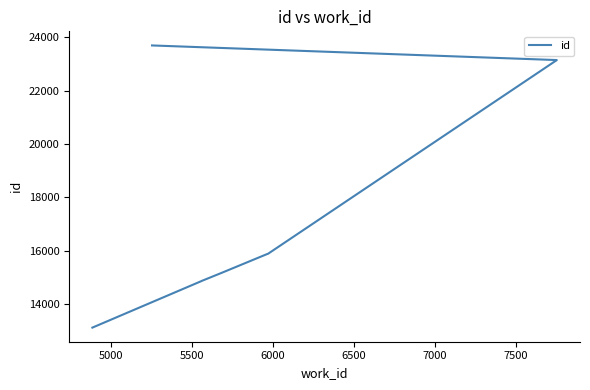

Between 7500 and 5500, which is larger?

7500